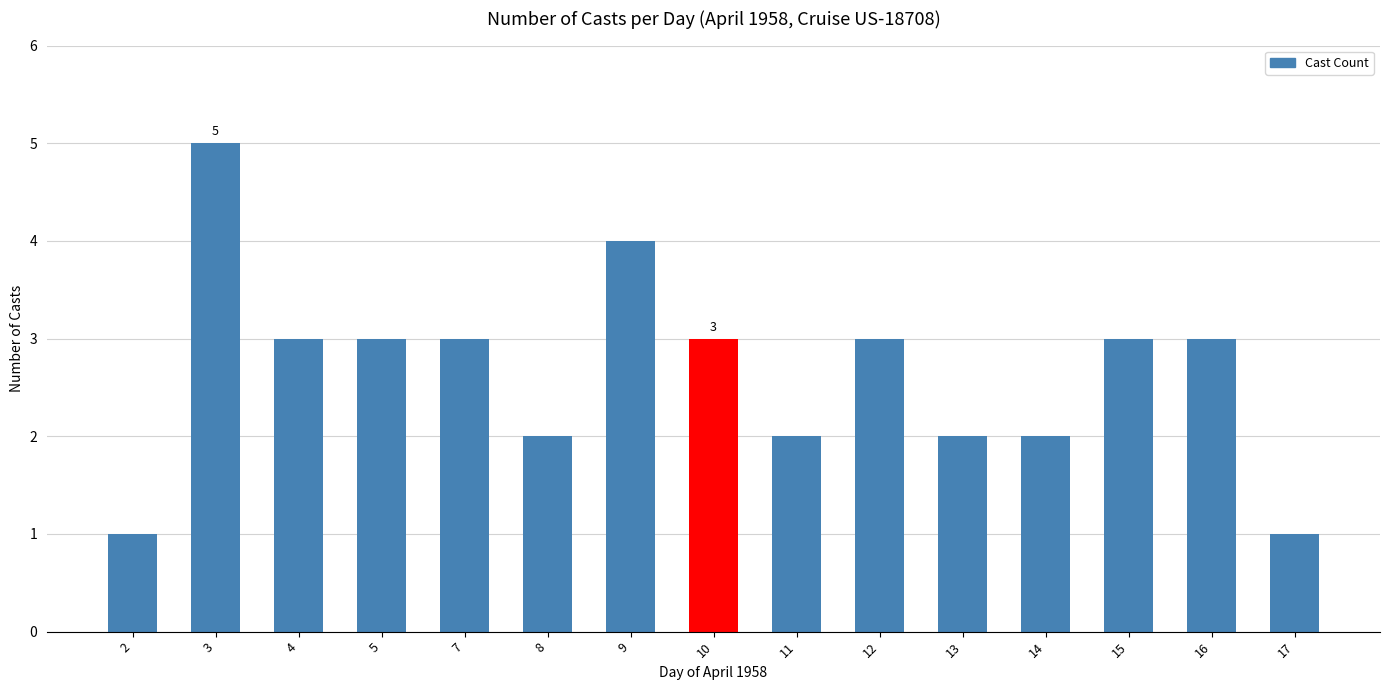

What is the minimum value shown in the chart?

1